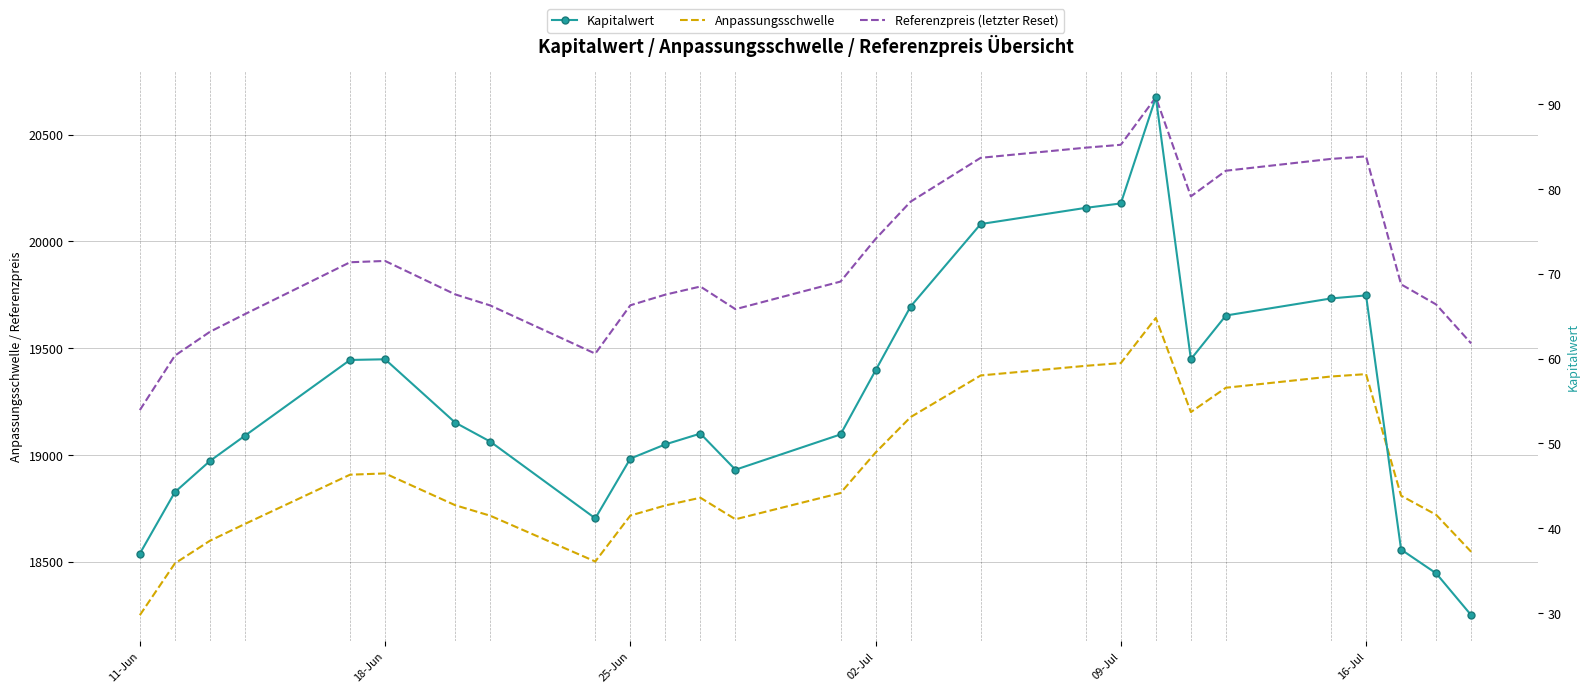

What is the difference between the maximum and second lowest values in the Anpassungsschwelle series?

1149.7